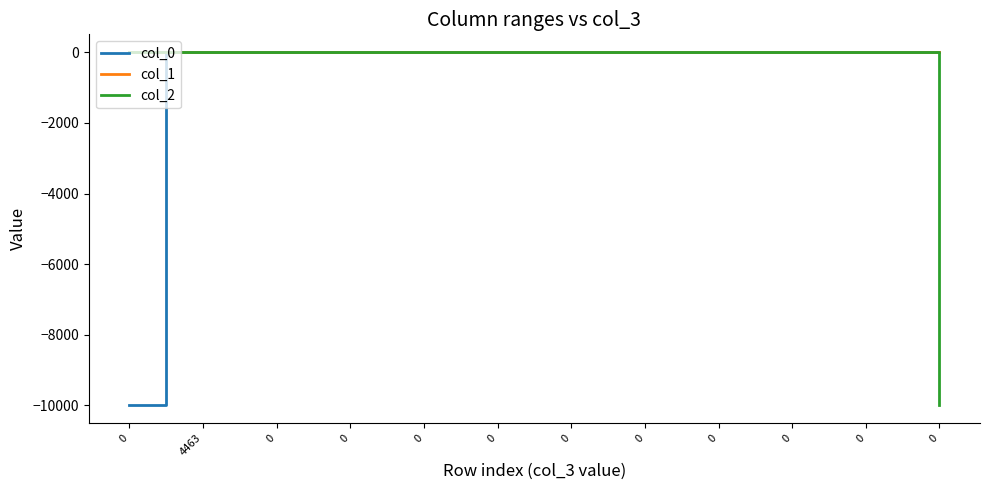

What is the minimum value shown in the chart?

-9999.0